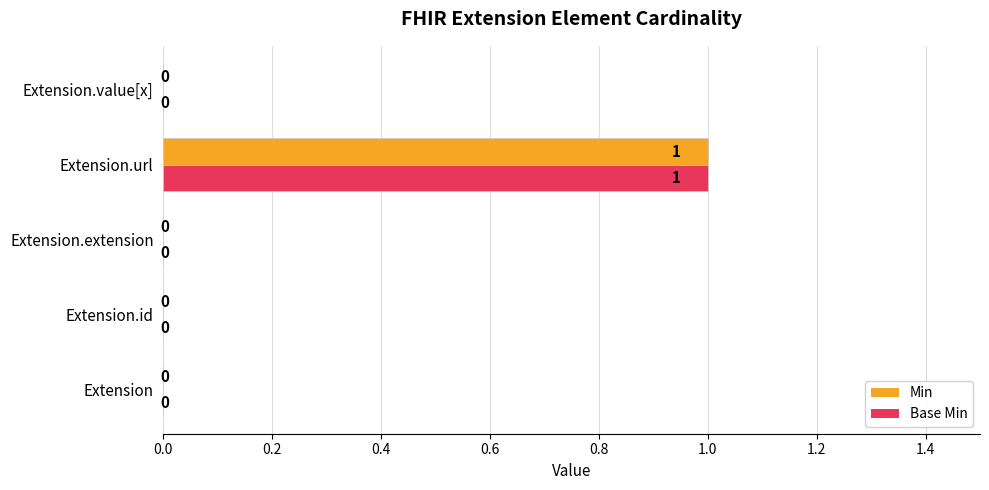

At which category is the sum across all series the highest?

Extension.url